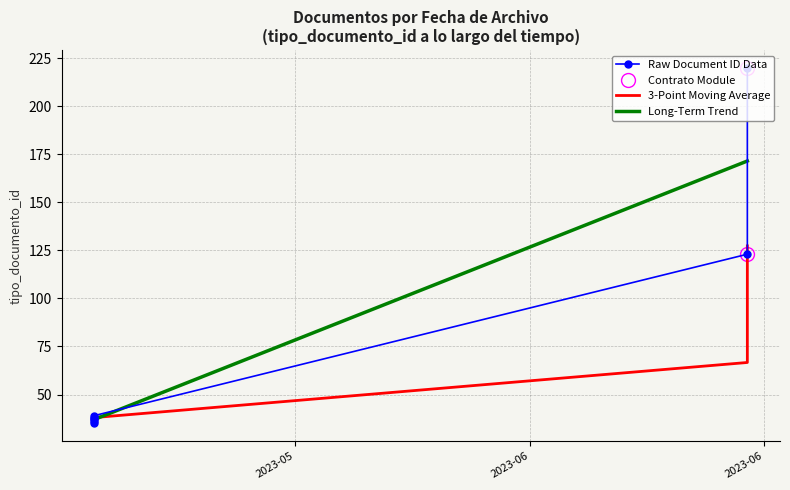

What is the difference between the values at 2023-06-26 and 2023-05-18?

185